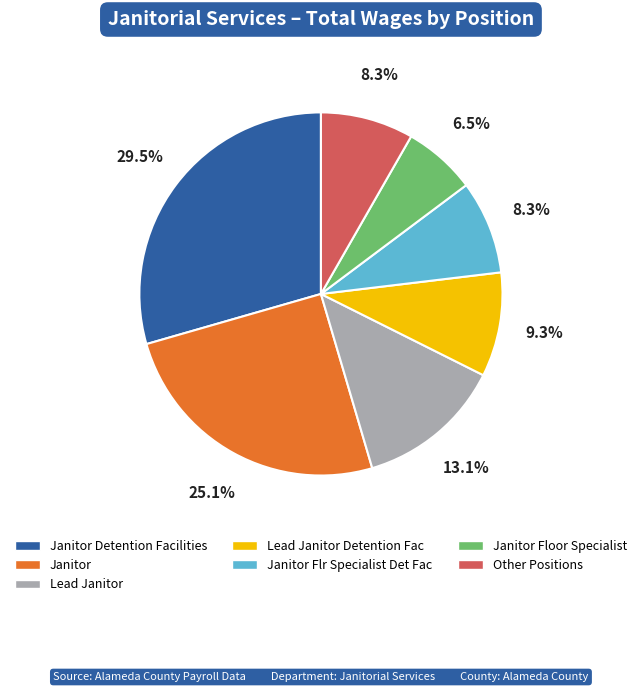

Is there any slice that represents more than half of the pie?

No